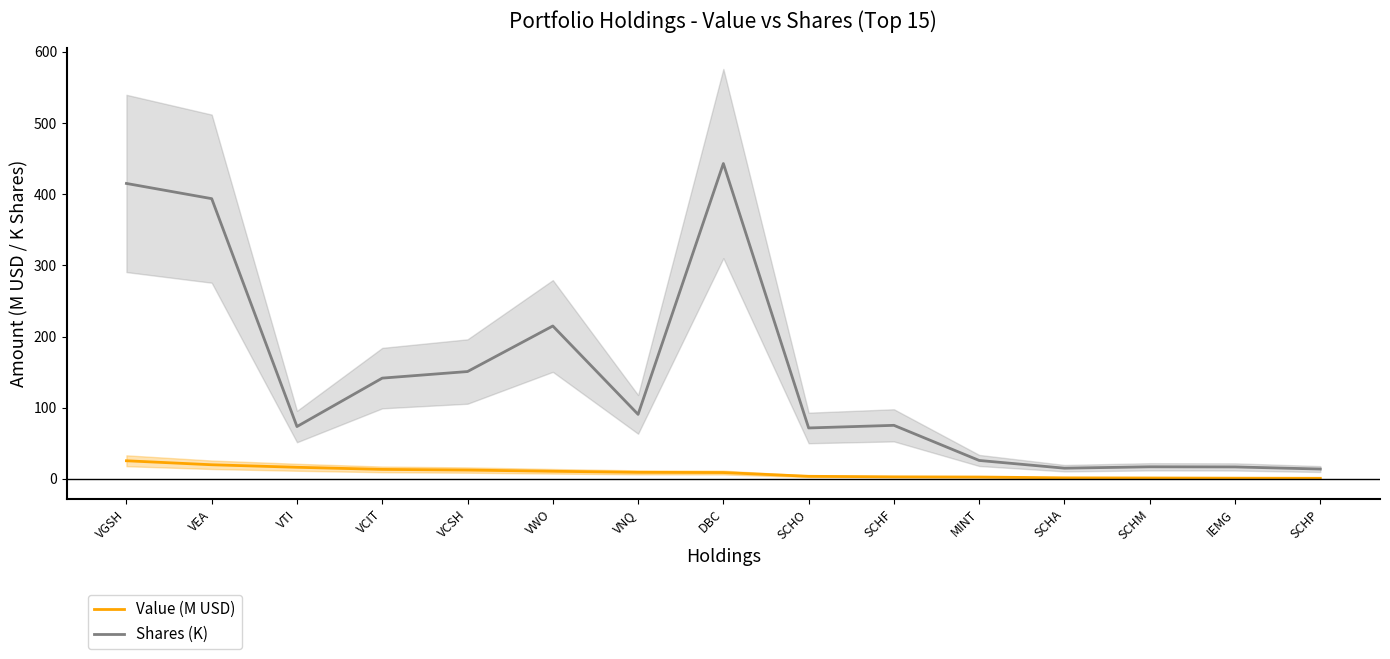

What is the difference between the Shares (K) values at VCSH and VWO?

64.0